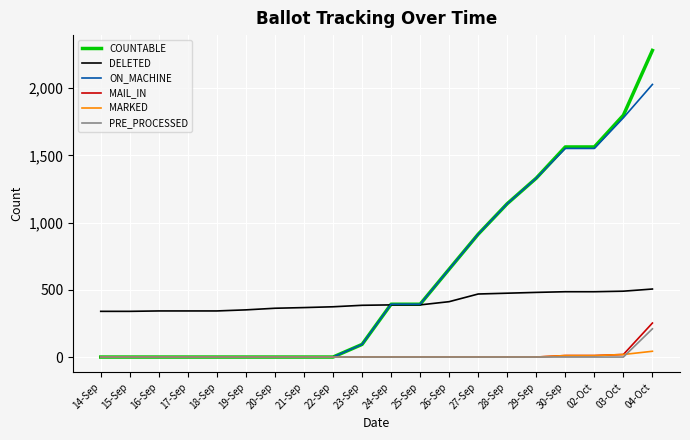

The MARKED series shows 0 at 21-Sep. True or false?

True